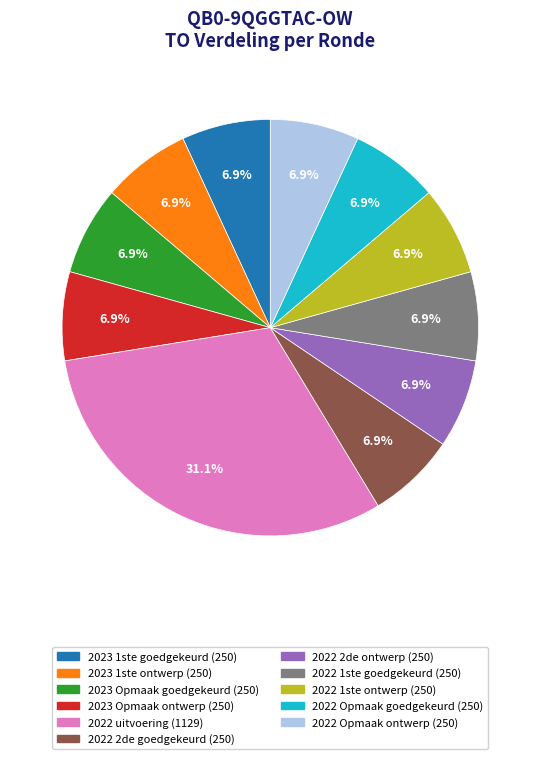

Is there any slice that represents more than half of the pie?

No